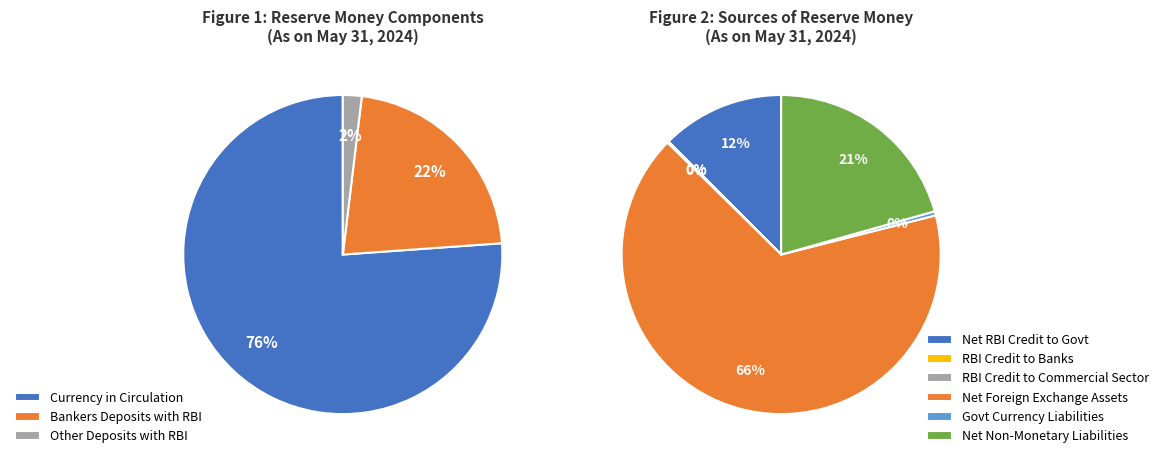

Count the number of slices in the pie.

3